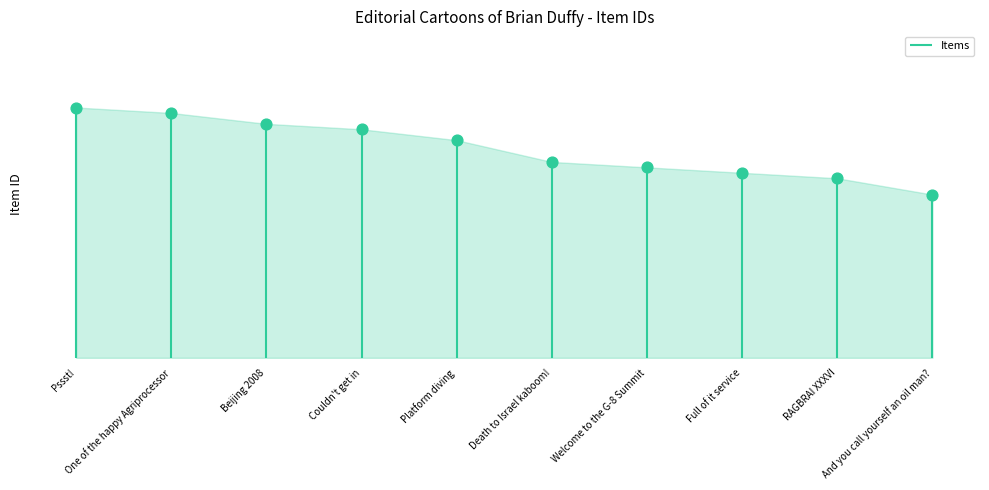

Approximately how many times larger is the value at Full of it service compared to Welcome to the G-8 Summit?

1.0